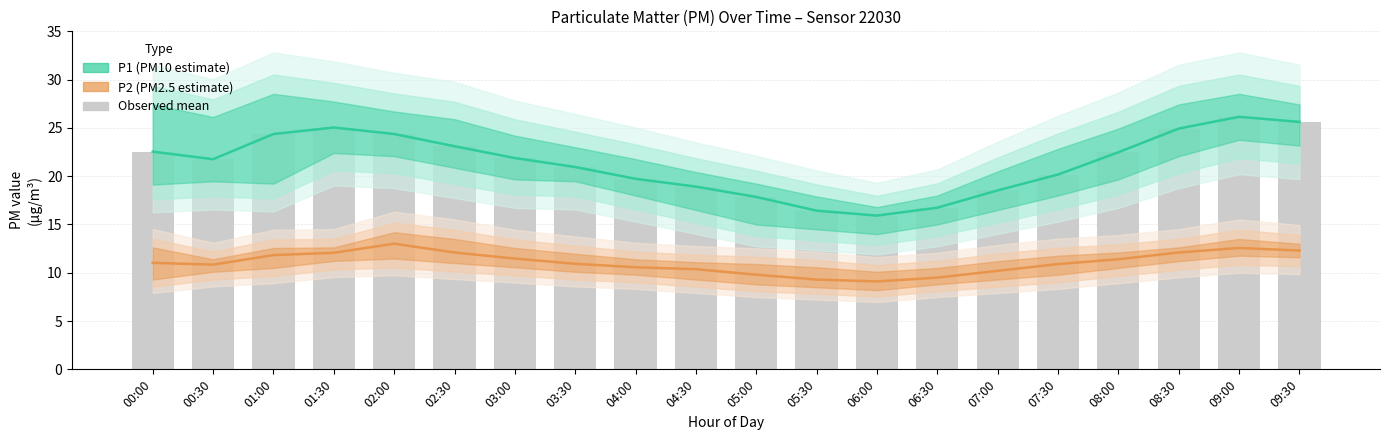

What is the label of the 20th bar from the left?

09:30